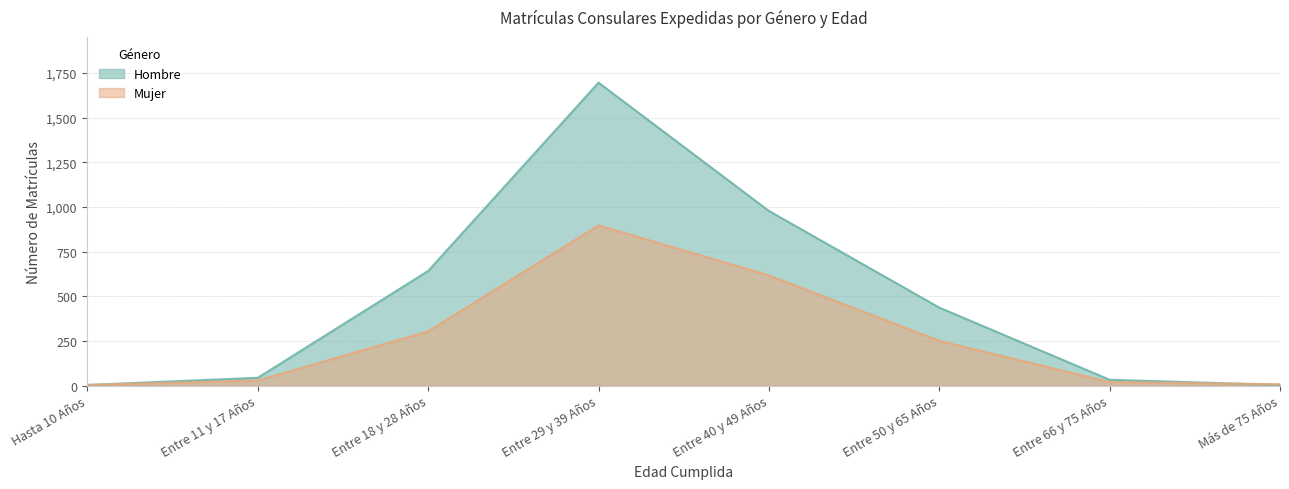

How many interior local peaks does the Hombre series have?

1